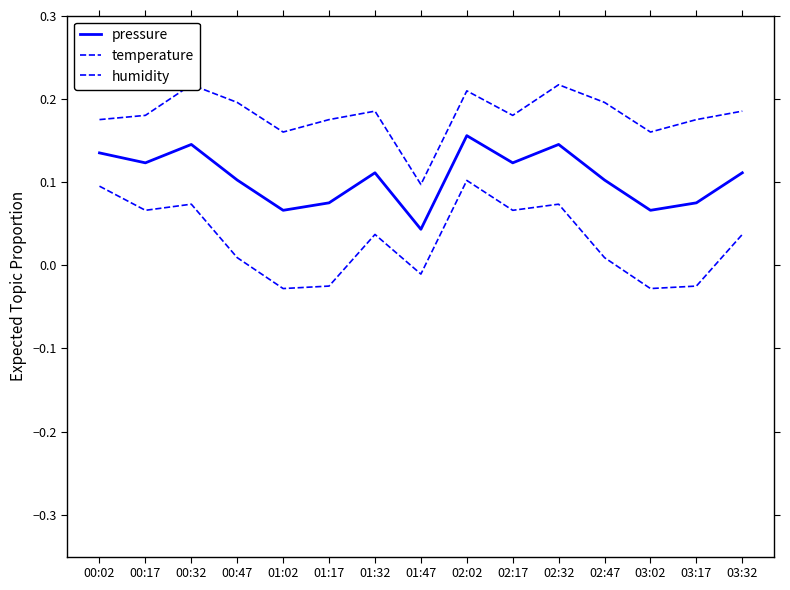

What is the difference between the maximum and minimum values in the temperature series?

0.1